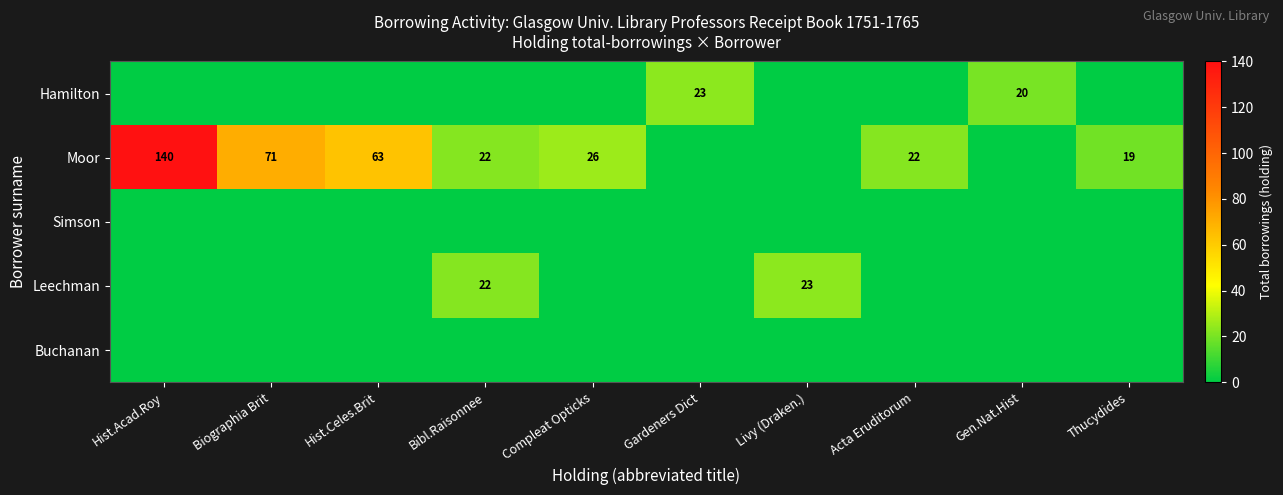

Between Hist.Acad.Roy and Compleat Opticks, which is larger?

Hist.Acad.Roy